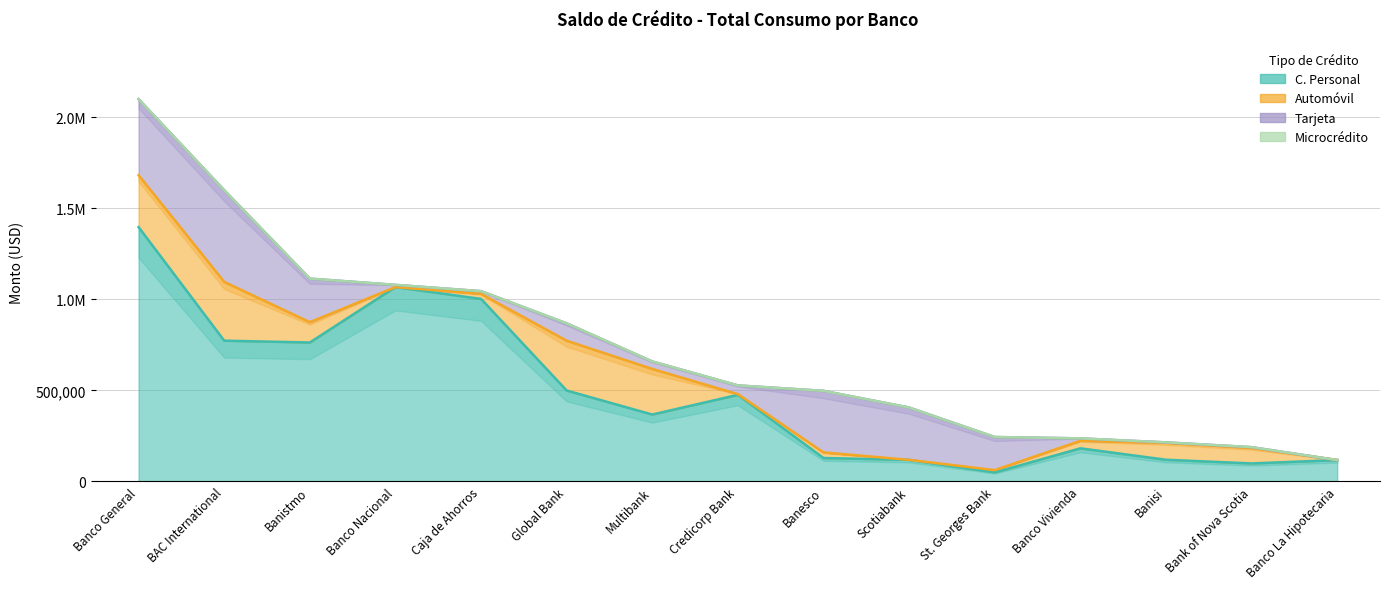

What is the value of the C. Personal point at the 9th from the left?

128124.3